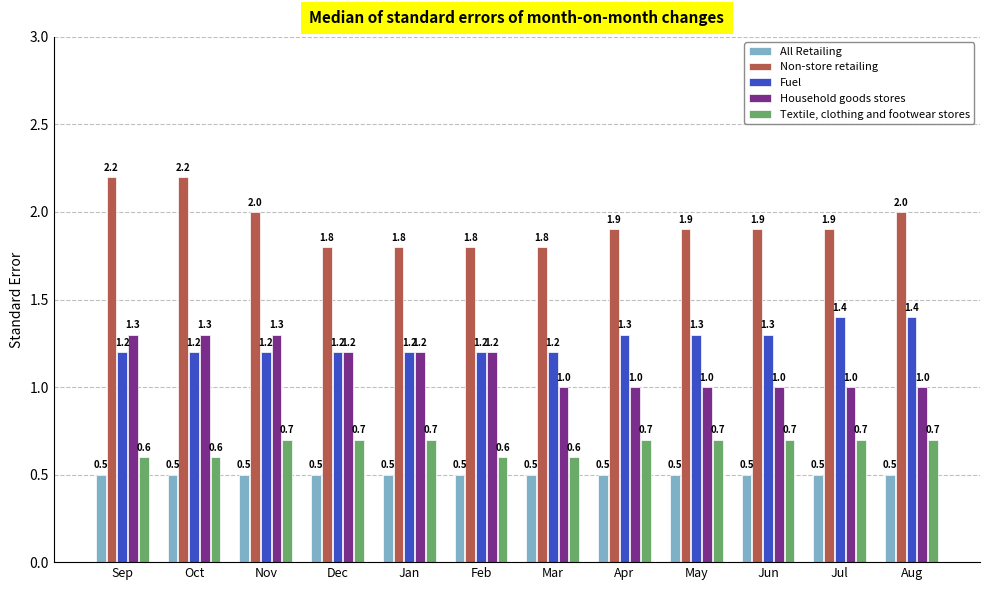

How many distinct data groups are displayed?

5